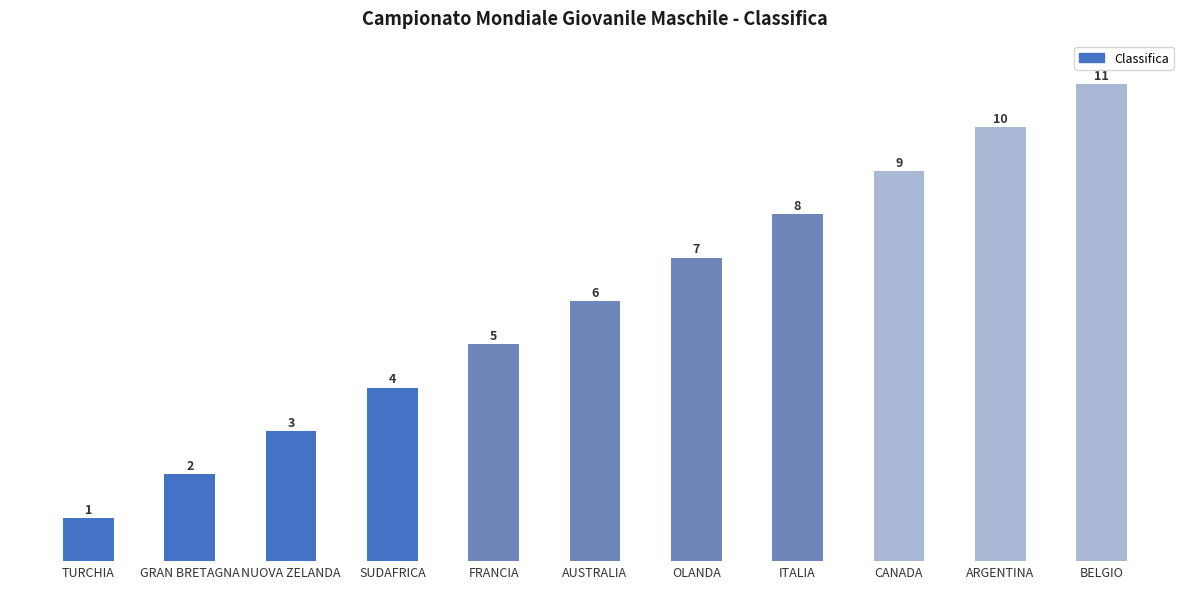

How many categories are shown in the chart?

11